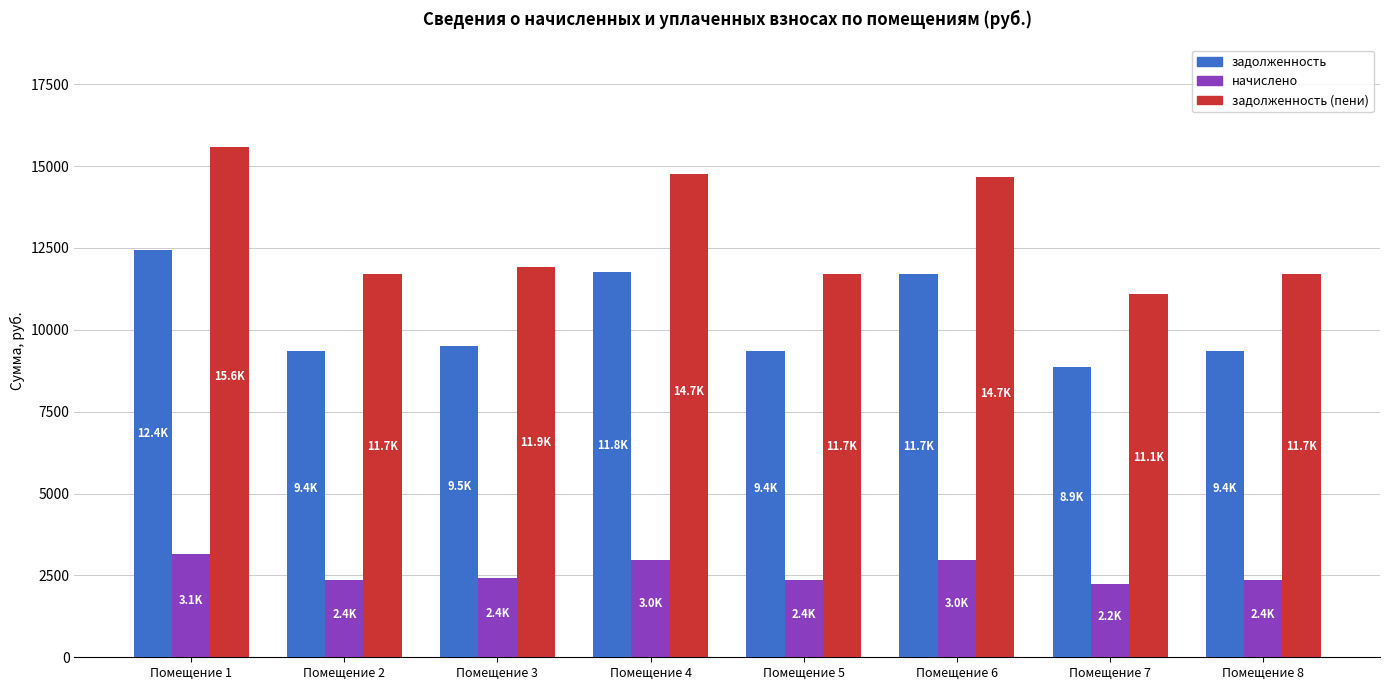

At which label does начислено first exceed 2405?

Помещение 1